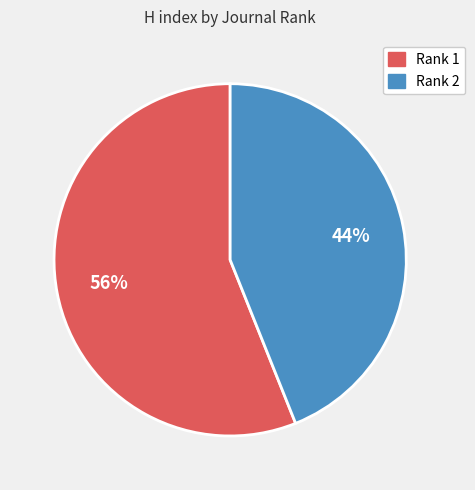

How many slices are in this pie chart?

2